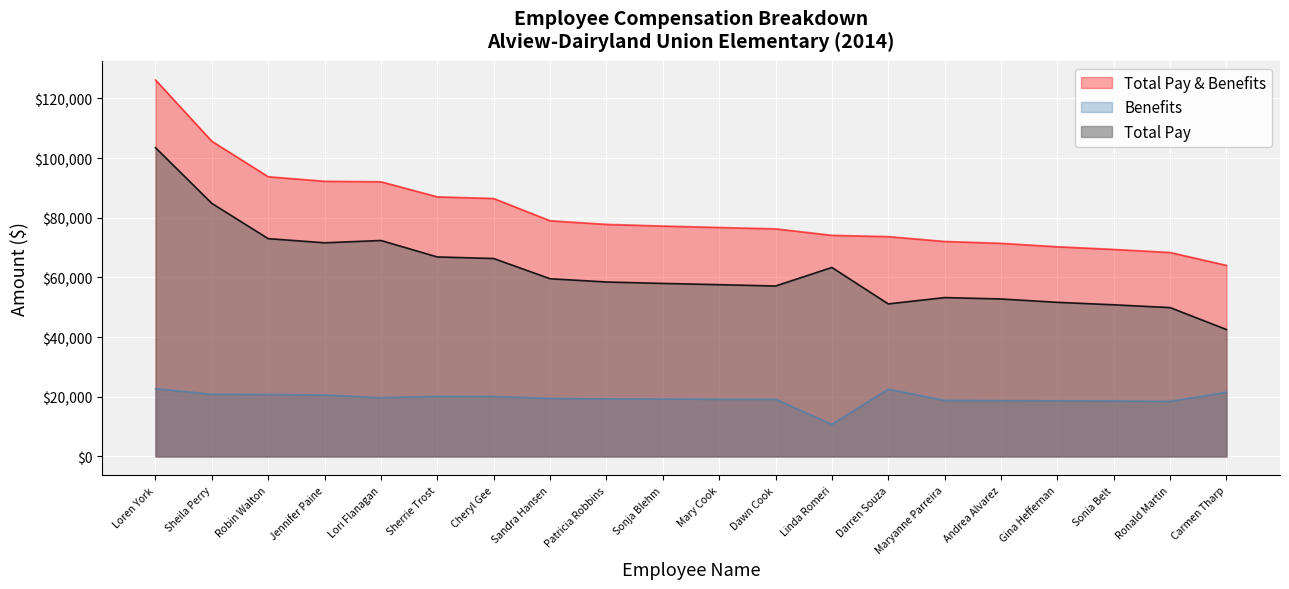

True or false: Benefits and Total Pay & Benefits cross at least once.

False